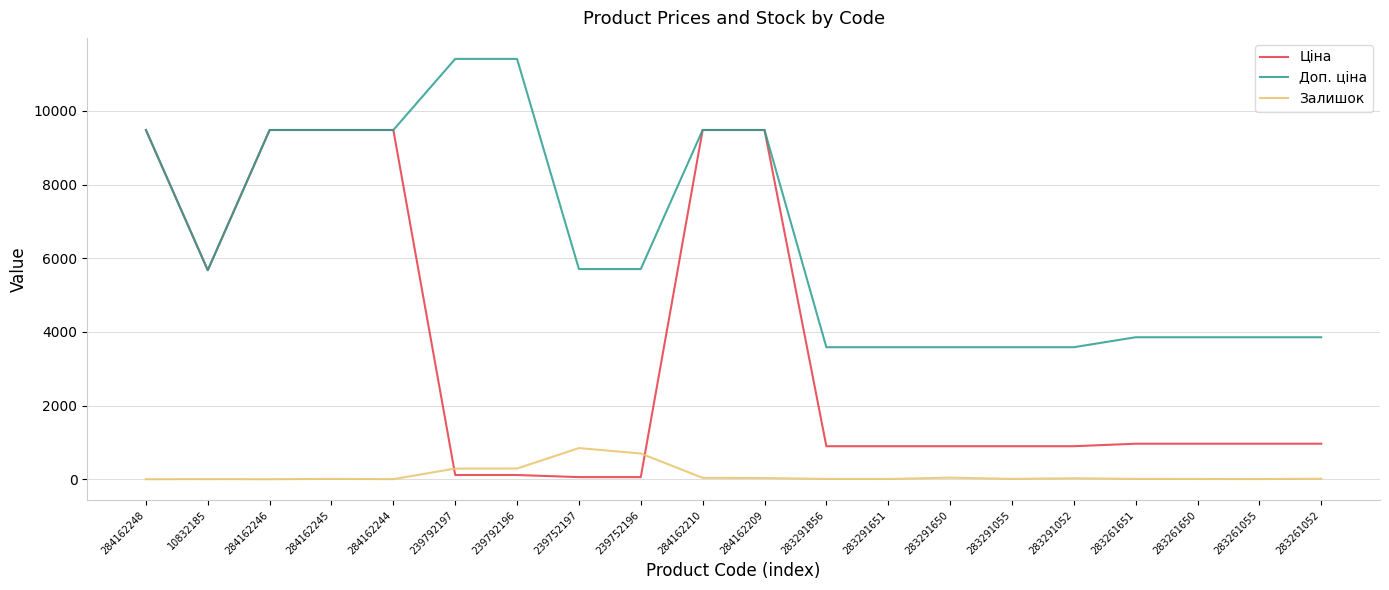

What is the total value across all series at 283291856?

4486.5